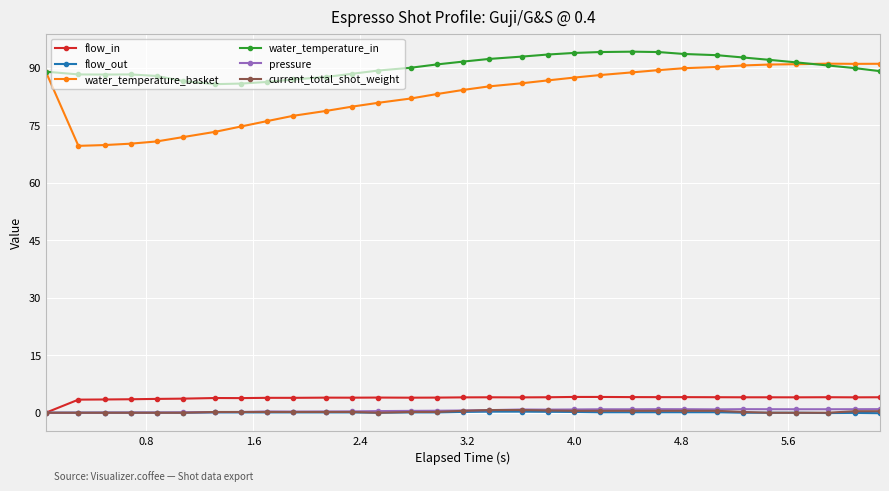

Which series has the largest total across all categories?

water_temperature_in